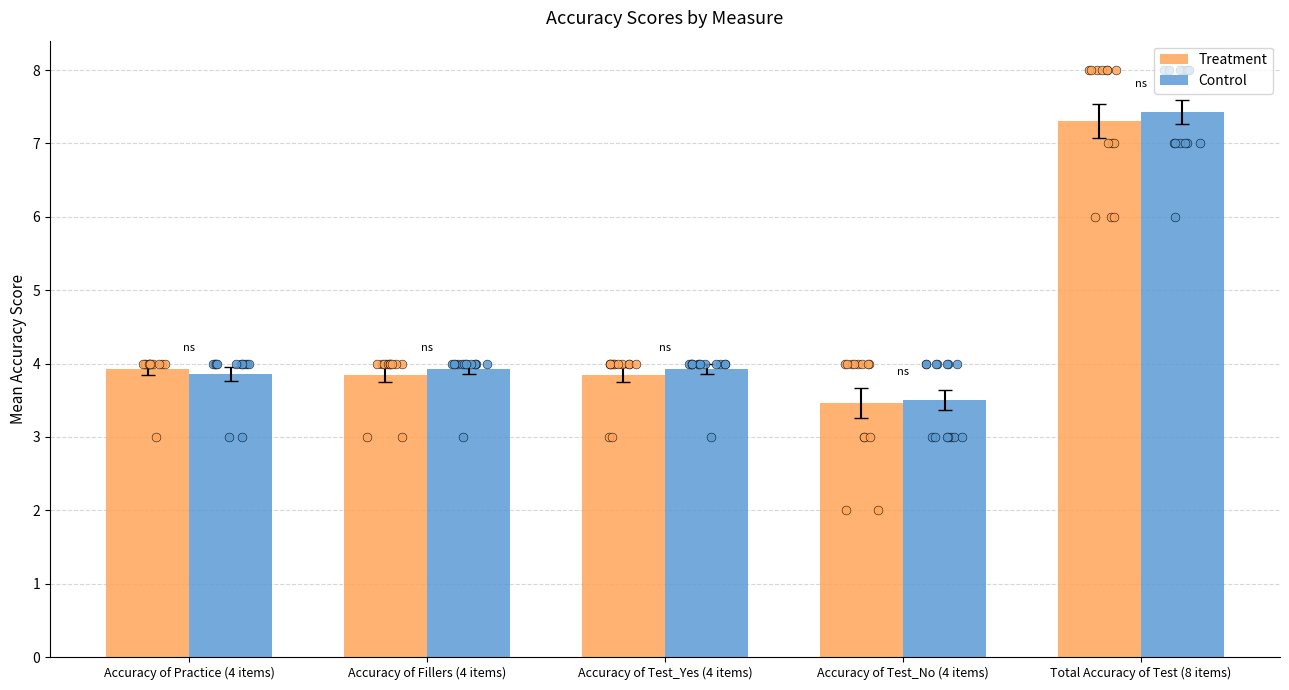

Which series reaches the maximum Y coordinate?

Control